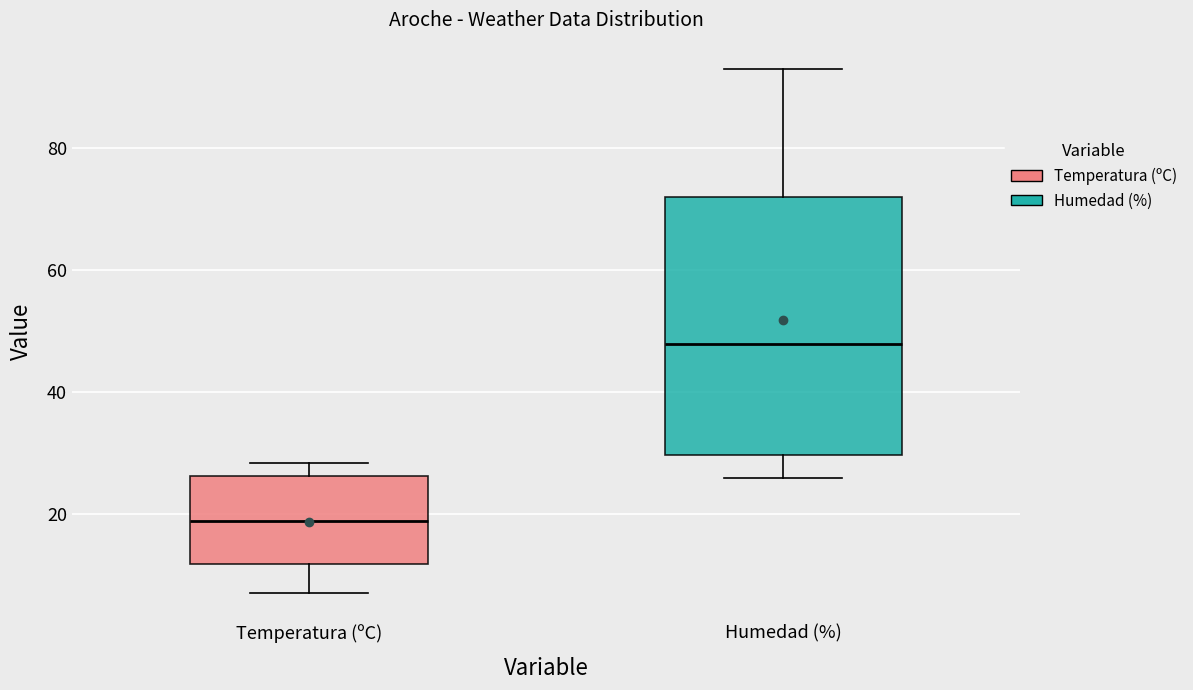

Reading left to right, transcribe this box plot: for each box, give where its median line is, the range the box spans, and where its two whiskers end, as read against the y-axis. The values are not printed on the chart, so give them approximately, as read against the axis.

Temperatura (ºC): median 18, box 12 to 26, whiskers 8 to 28
Humedad (%): median 48, box 30 to 72, whiskers 26 to 94